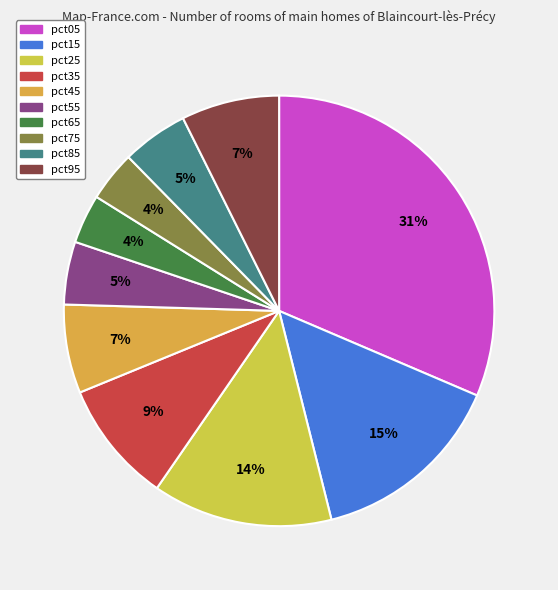

Which slice is the smallest?

pct65